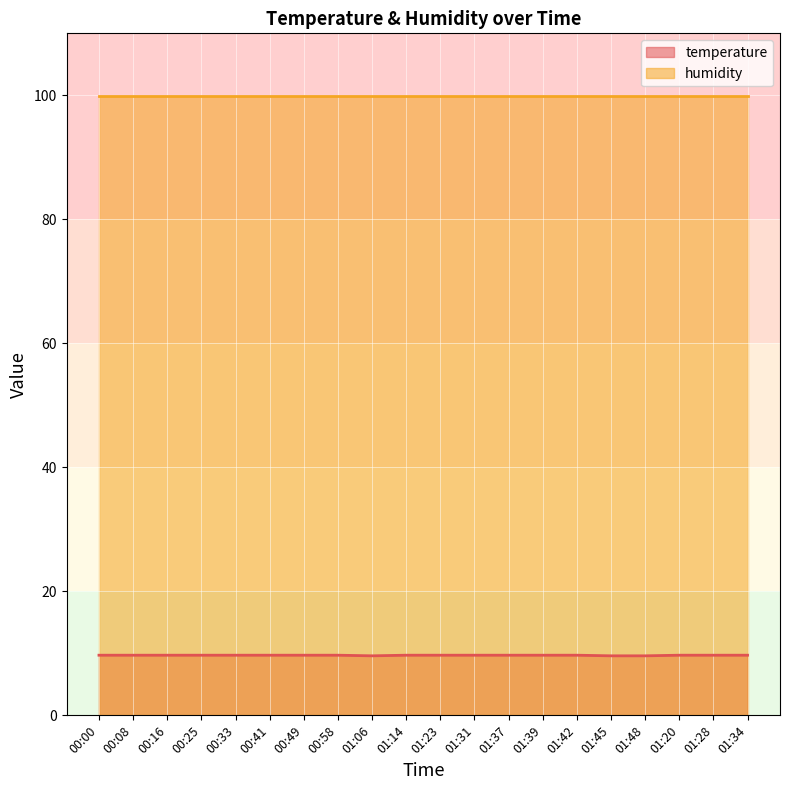

Reading left to right, extract all data points from this chart.

00:00=9.7	00:08=9.7	00:16=9.7	00:25=9.7	00:33=9.7	00:41=9.7	00:49=9.7	00:58=9.7	01:06=9.6	01:14=9.7	01:23=9.7	01:31=9.7	01:37=9.7	01:39=9.7	01:42=9.7	01:45=9.6	01:48=9.6	01:20=9.7	01:28=9.7	01:34=9.7